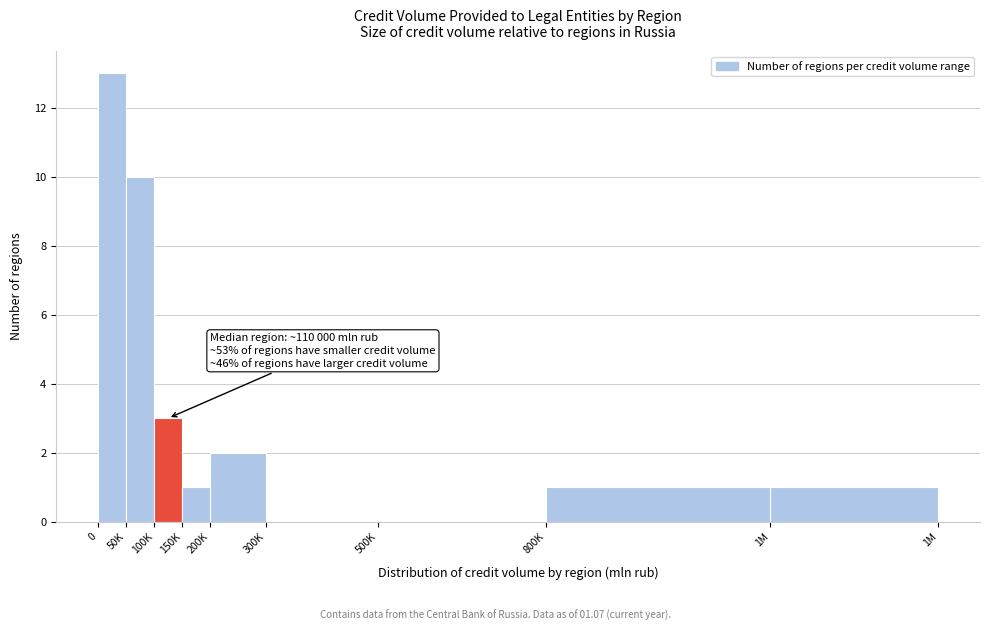

Reading left to right, what are all the values shown in this chart?

0=13	50K=10	100K=3	150K=1	200K=2	300K=0	500K=0	800K=1	1M=1